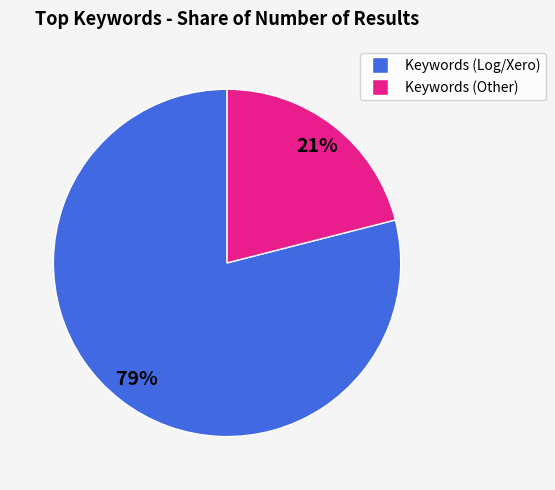

How many segments does this pie chart have?

2